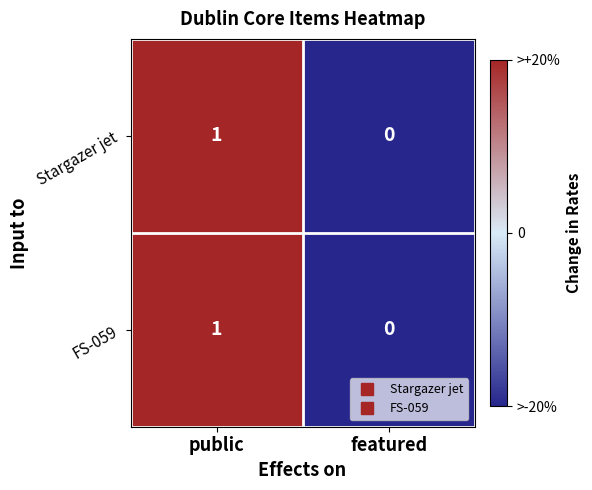

True or false: FS-059 has a value of 1 at public.

True